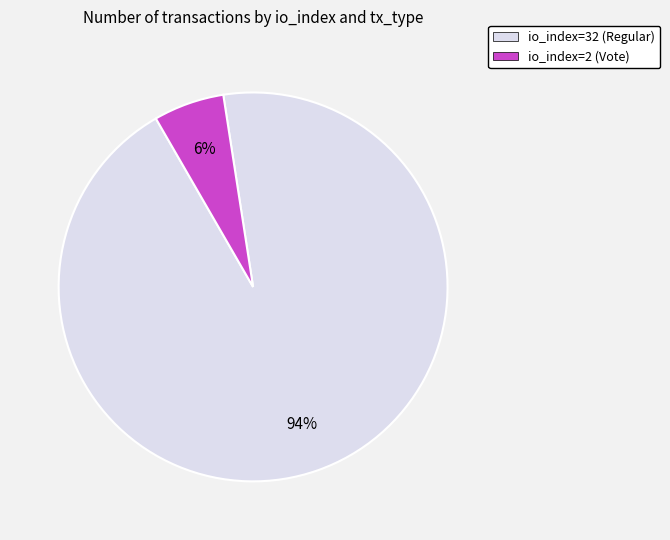

To the nearest percent, what is the combined percentage of io_index=2 (Vote) and io_index=32 (Regular)?

100%